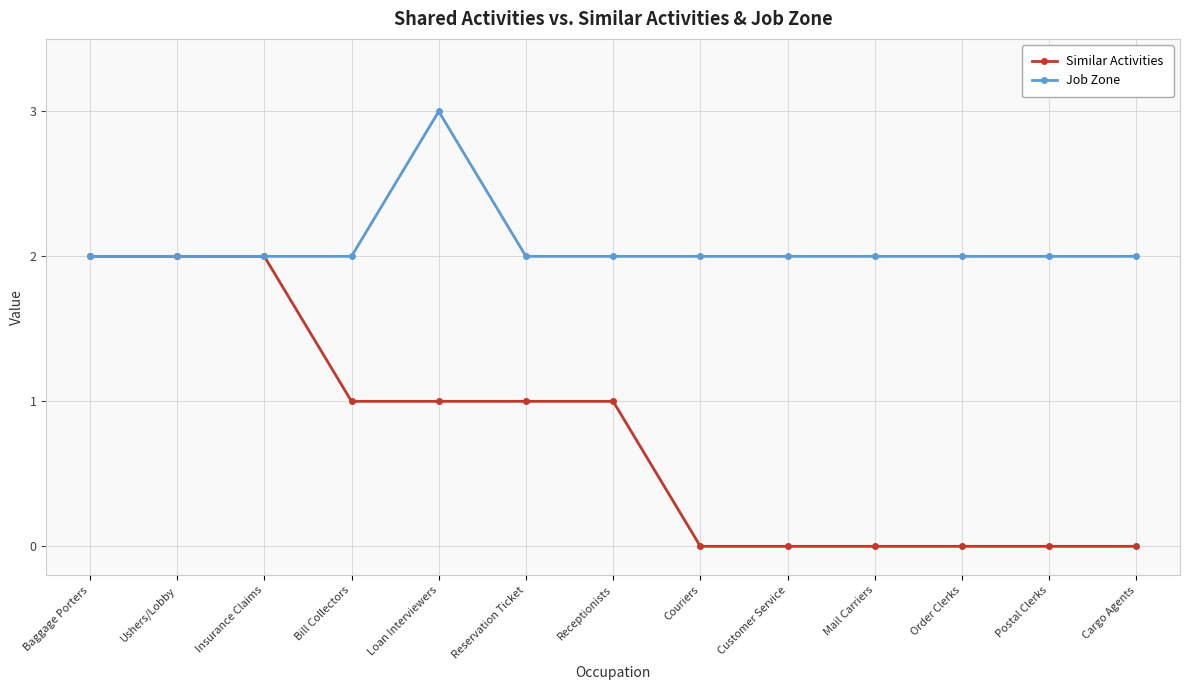

What is the difference between the maximum and minimum values in the Similar Activities series?

2